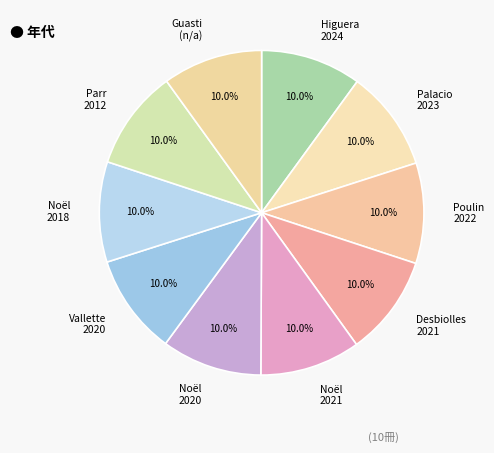

What is the total percentage of Noël 2020 and Noël 2018?

20.0%